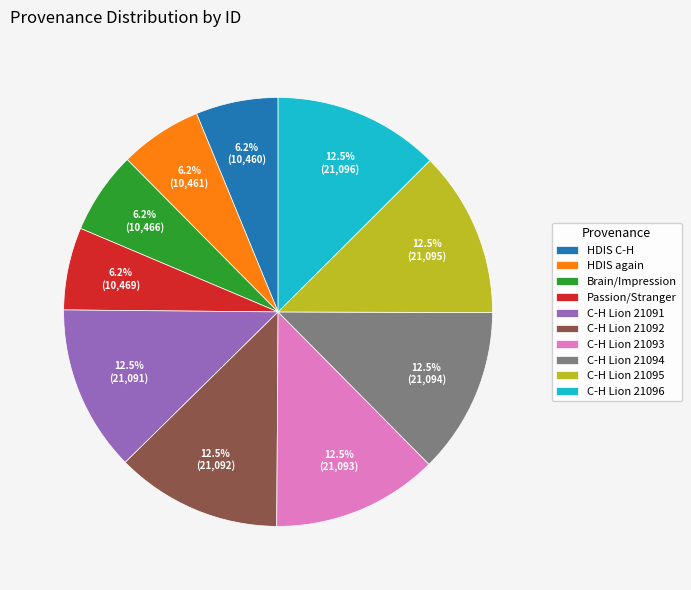

Is there any slice that represents more than half of the pie?

No